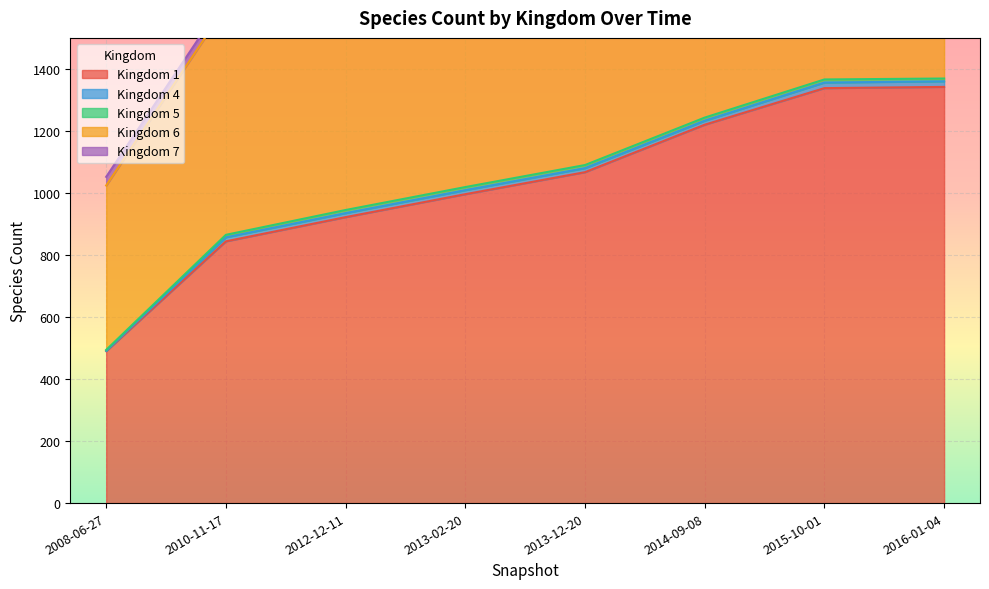

What is the difference between the second highest and second lowest values in the 6 series?

221